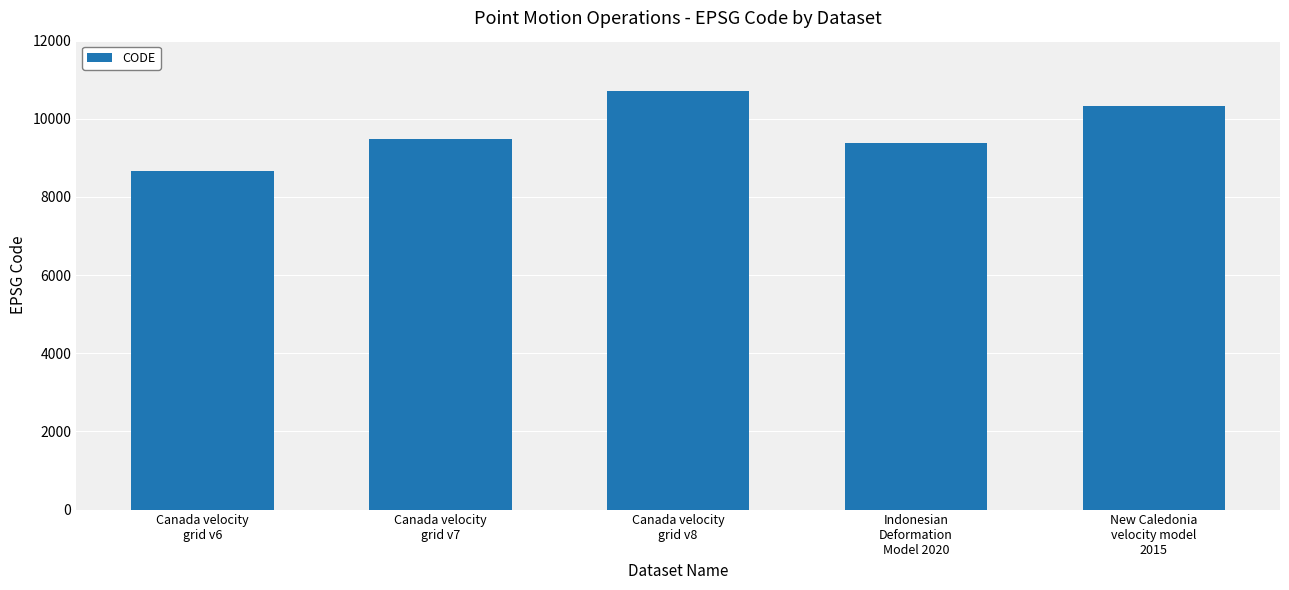

What is the sum of the values at Canada velocity
grid v7 and Indonesian
Deformation
Model 2020?

18858